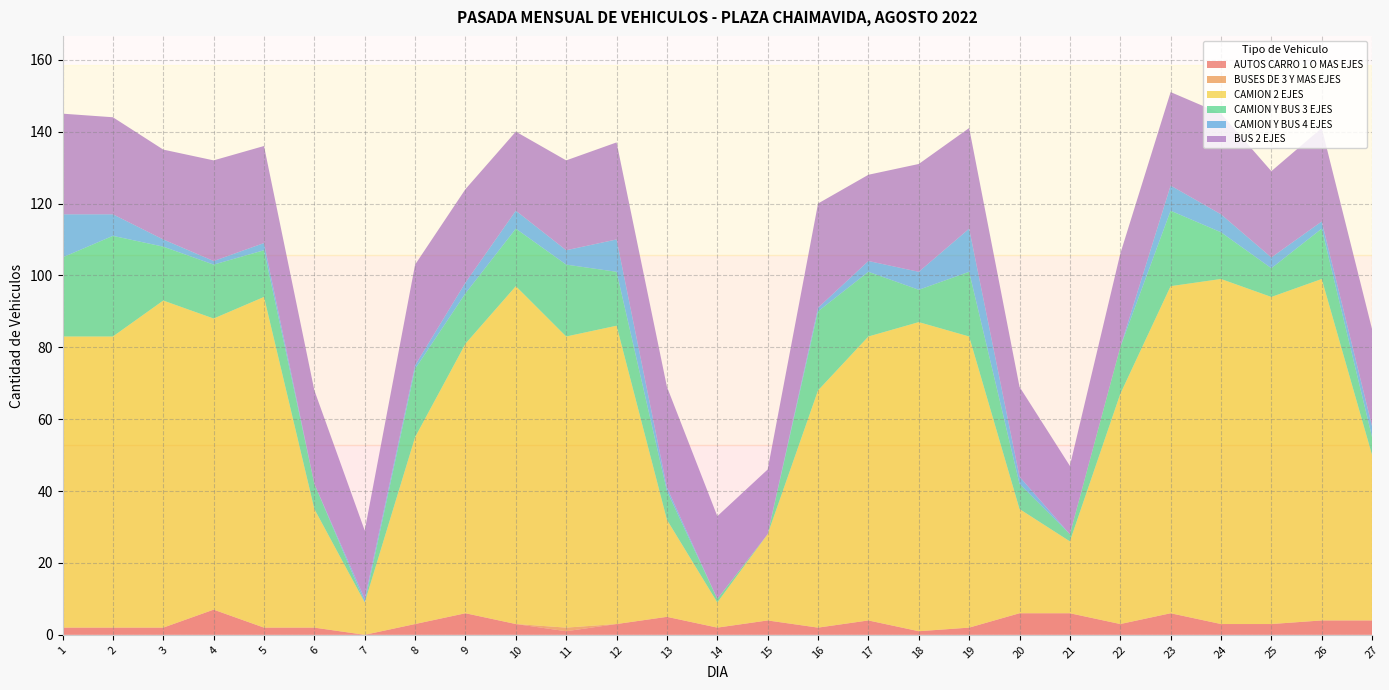

Reading left to right, what are all the values shown in this chart?

AUTOS CARRO 1 O MAS EJES: 1=2	2=2	3=2	4=7	5=2	6=2	7=0	8=3	9=6	10=3	11=1	12=3	13=5	14=2	15=4	16=2	17=4	18=1	19=2	20=6	21=6	22=3	23=6	24=3	25=3	26=4	27=4
BUSES DE 3 Y MAS EJES: 1=0	2=0	3=0	4=0	5=0	6=0	7=0	8=0	9=0	10=0	11=1	12=0	13=0	14=0	15=0	16=0	17=0	18=0	19=0	20=0	21=0	22=0	23=0	24=0	25=0	26=0	27=0
CAMION 2 EJES: 1=81	2=81	3=91	4=81	5=92	6=33	7=9	8=52	9=75	10=94	11=81	12=83	13=27	14=7	15=24	16=66	17=79	18=86	19=81	20=29	21=20	22=64	23=91	24=96	25=91	26=95	27=46
CAMION Y BUS 3 EJES: 1=22	2=28	3=15	4=15	5=13	6=7	7=0	8=19	9=14	10=16	11=20	12=15	13=8	14=1	15=0	16=22	17=18	18=9	19=18	20=7	21=2	22=13	23=21	24=13	25=8	26=14	27=5
CAMION Y BUS 4 EJES: 1=12	2=6	3=2	4=1	5=2	6=0	7=1	8=1	9=3	10=5	11=4	12=9	13=1	14=0	15=0	16=1	17=3	18=5	19=12	20=2	21=0	22=0	23=7	24=5	25=3	26=2	27=3
BUS 2 EJES: 1=28	2=27	3=25	4=28	5=27	6=26	7=19	8=28	9=26	10=22	11=25	12=27	13=28	14=23	15=18	16=29	17=24	18=30	19=28	20=25	21=19	22=26	23=26	24=28	25=24	26=26	27=27